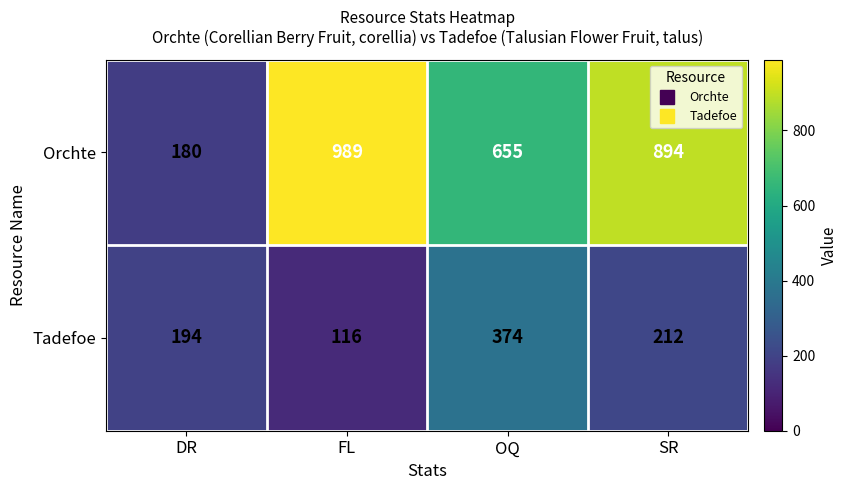

Reading right to left, transcribe all the data shown in this chart.

Orchte: 894	655	989	180
Tadefoe: 212	374	116	194